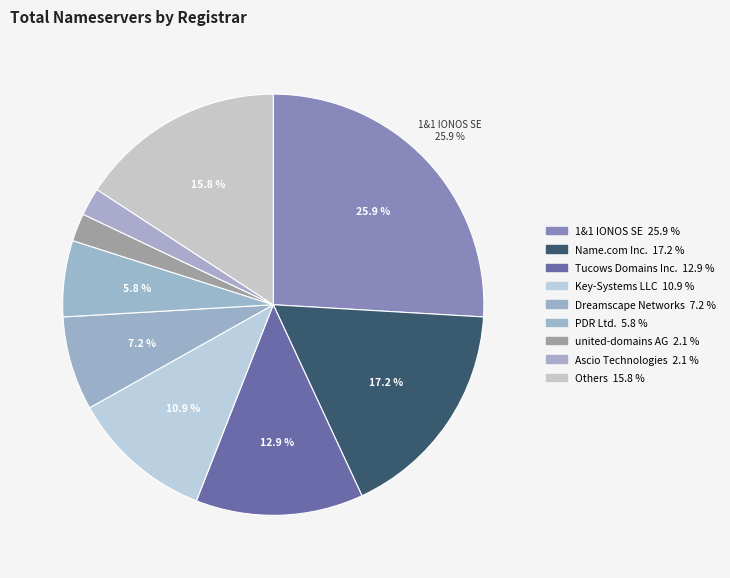

Does any single category account for the majority?

No